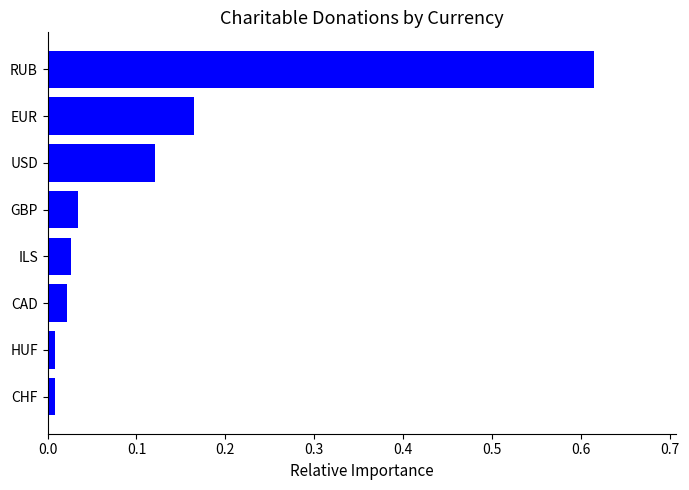

How many bars are there in total?

8